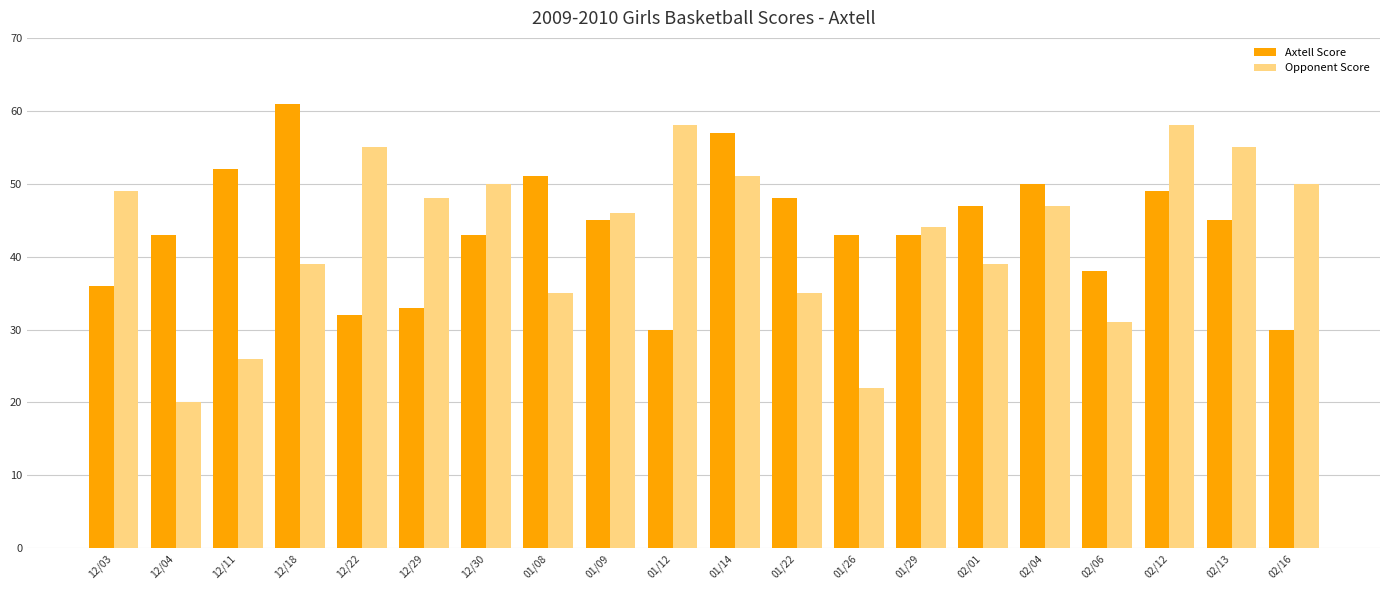

What is the label of the 8th bar from the left?

01/08